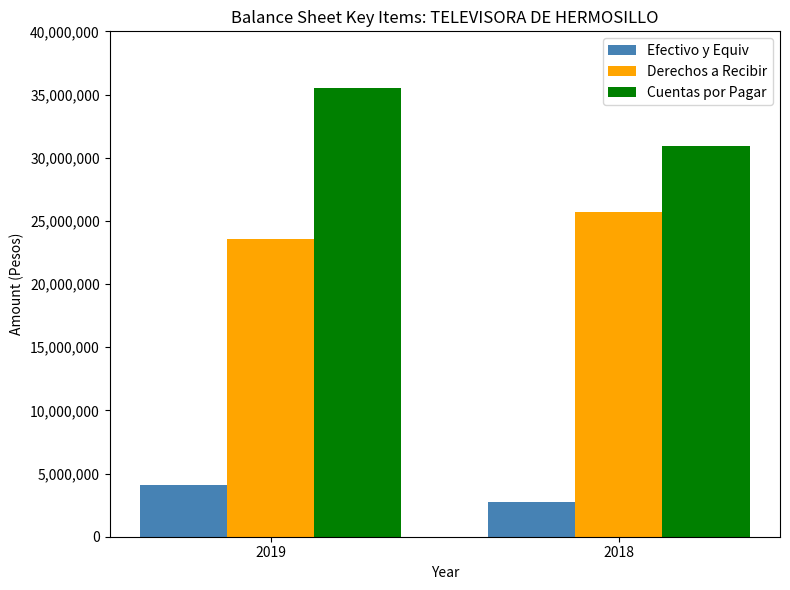

What is the difference between the highest and lowest values at 2019?

31379386